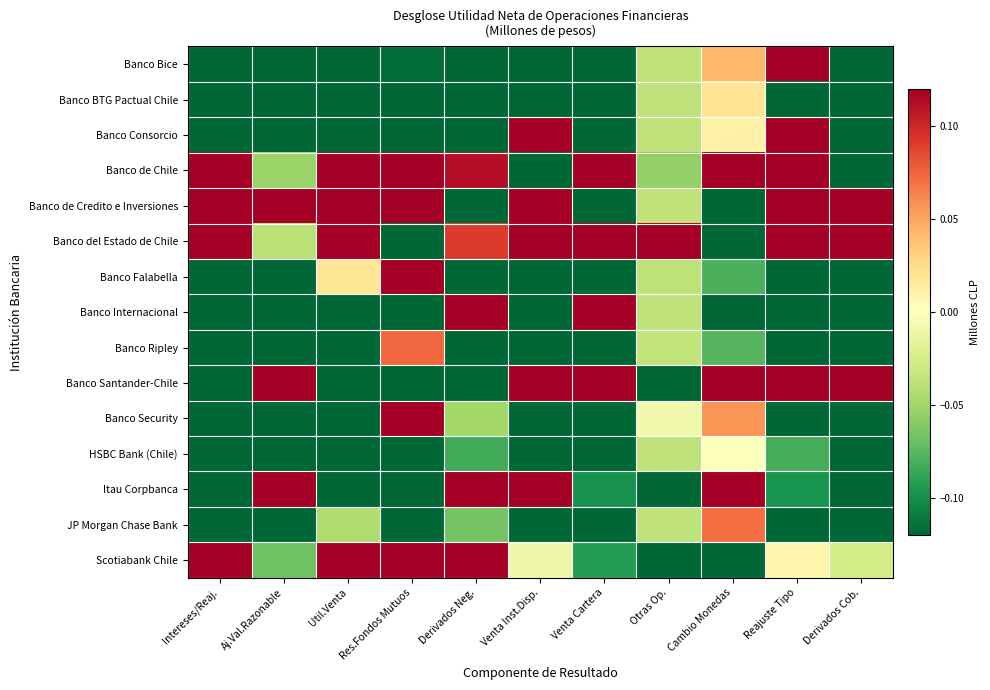

At which category is the sum across all series the highest?

Cambio Monedas